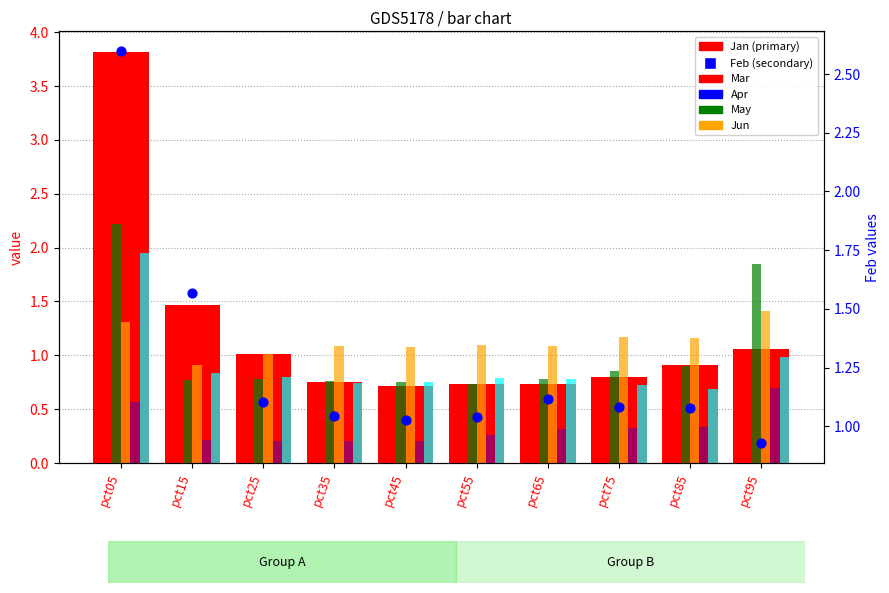

What are all the series names shown in the legend?

Jan, Mar, Apr, May, Jun, Feb